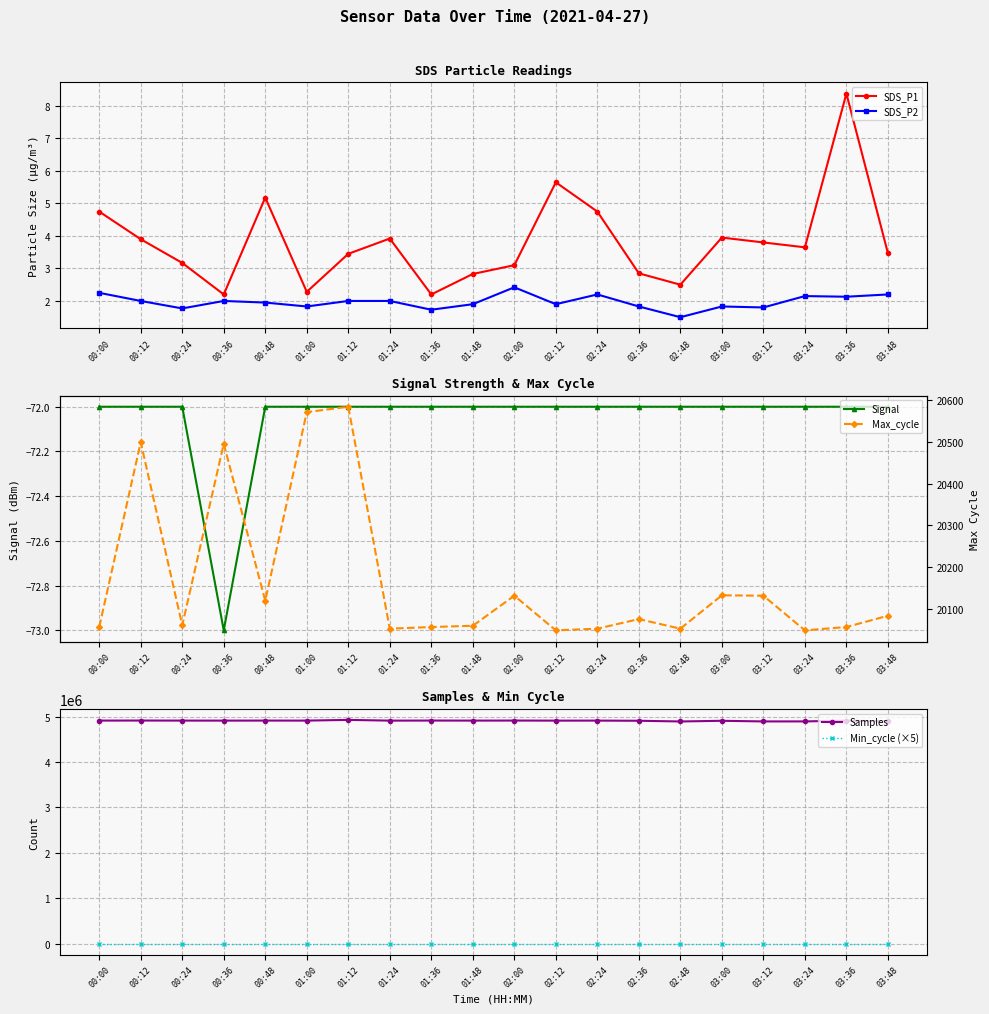

Reading left to right, extract all data points from this chart.

SDS_P1: 00:00=4.8	00:12=3.9	00:24=3.2	00:36=2.2	00:48=5.2	01:00=2.3	01:12=3.5	01:24=3.9	01:36=2.2	01:48=2.8	02:00=3.1	02:12=5.7	02:24=4.8	02:36=2.9	02:48=2.5	03:00=4.0	03:12=3.8	03:24=3.6	03:36=8.4	03:48=3.5
SDS_P2: 00:00=2.2	00:12=2.0	00:24=1.8	00:36=2.0	00:48=1.9	01:00=1.8	01:12=2.0	01:24=2.0	01:36=1.7	01:48=1.9	02:00=2.4	02:12=1.9	02:24=2.2	02:36=1.8	02:48=1.5	03:00=1.8	03:12=1.8	03:24=2.1	03:36=2.1	03:48=2.2
Signal: 00:00=-72.0	00:12=-72.0	00:24=-72.0	00:36=-73.0	00:48=-72.0	01:00=-72.0	01:12=-72.0	01:24=-72.0	01:36=-72.0	01:48=-72.0	02:00=-72.0	02:12=-72.0	02:24=-72.0	02:36=-72.0	02:48=-72.0	03:00=-72.0	03:12=-72.0	03:24=-72.0	03:36=-72.0	03:48=-72.0
Samples: 00:00=4914875.0	00:12=4916131.0	00:24=4914809.0	00:36=4914283.0	00:48=4915059.0	01:00=4914600.0	01:12=4930425.0	01:24=4913885.0	01:36=4915728.0	01:48=4914469.0	02:00=4915830.0	02:12=4913909.0	02:24=4914480.0	02:36=4911174.0	02:48=4895639.0	03:00=4910367.0	03:12=4896505.0	03:24=4896822.0	03:36=4914080.0	03:48=4897923.0
Min_cycle (×5): 00:00=145.0	00:12=145.0	00:24=145.0	00:36=145.0	00:48=145.0	01:00=145.0	01:12=145.0	01:24=145.0	01:36=145.0	01:48=145.0	02:00=145.0	02:12=145.0	02:24=145.0	02:36=145.0	02:48=145.0	03:00=145.0	03:12=145.0	03:24=145.0	03:36=145.0	03:48=145.0
Max_cycle: 00:00=20056.0	00:12=20499.0	00:24=20060.0	00:36=20495.0	00:48=20119.0	01:00=20571.0	01:12=20584.0	01:24=20052.0	01:36=20056.0	01:48=20059.0	02:00=20131.0	02:12=20048.0	02:24=20052.0	02:36=20075.0	02:48=20052.0	03:00=20132.0	03:12=20131.0	03:24=20048.0	03:36=20056.0	03:48=20083.0